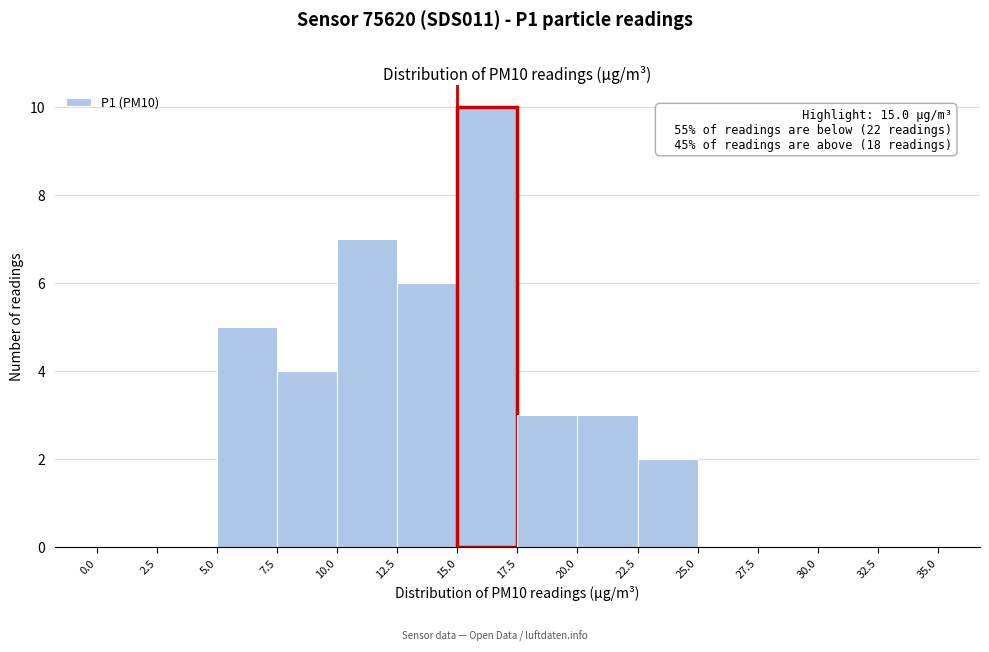

Over which range of the x-axis is the bar tallest?

15.0 to 17.5